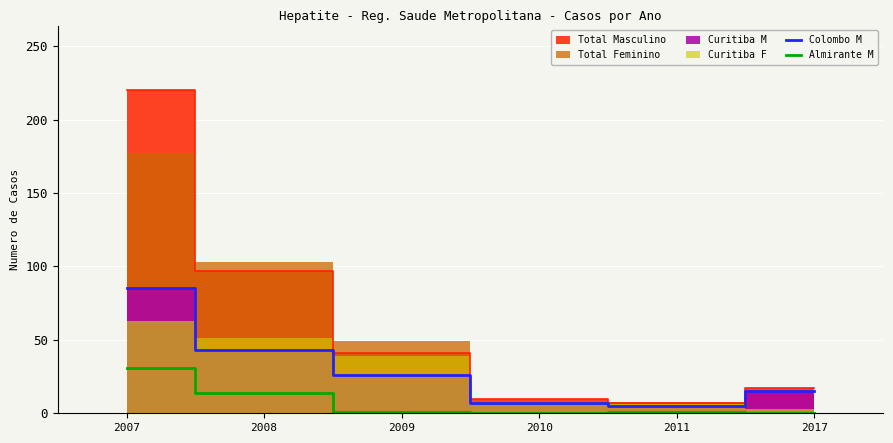

How many data points in Almirante M are less than 1?

2